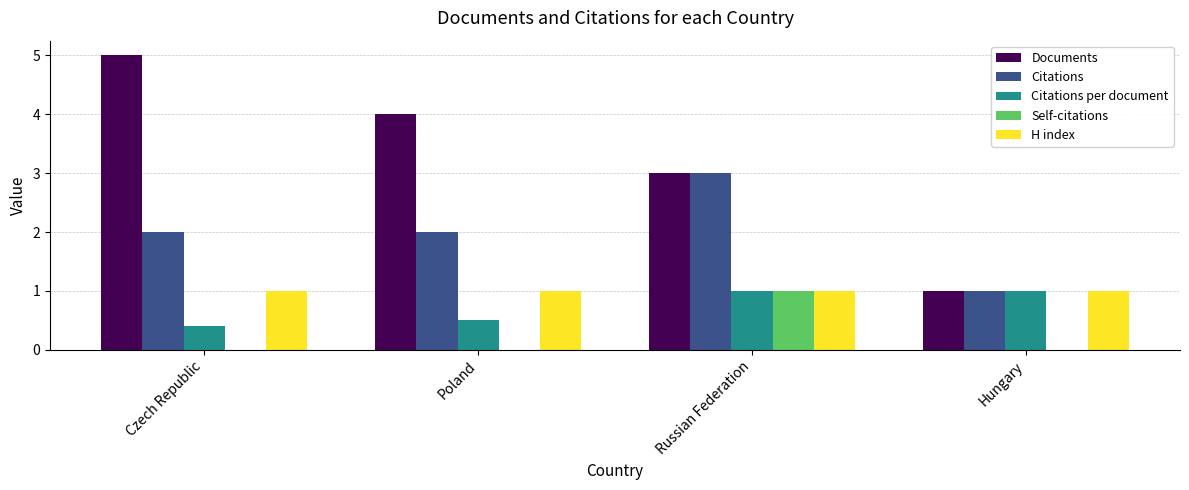

Reading left to right, list all the values displayed in this chart.

Documents: 5.0	4.0	3.0	1.0
Citations: 2.0	2.0	3.0	1.0
Citations per document: 0.4	0.5	1.0	1.0
Self-citations: 0.0	0.0	1.0	0.0
H index: 1.0	1.0	1.0	1.0